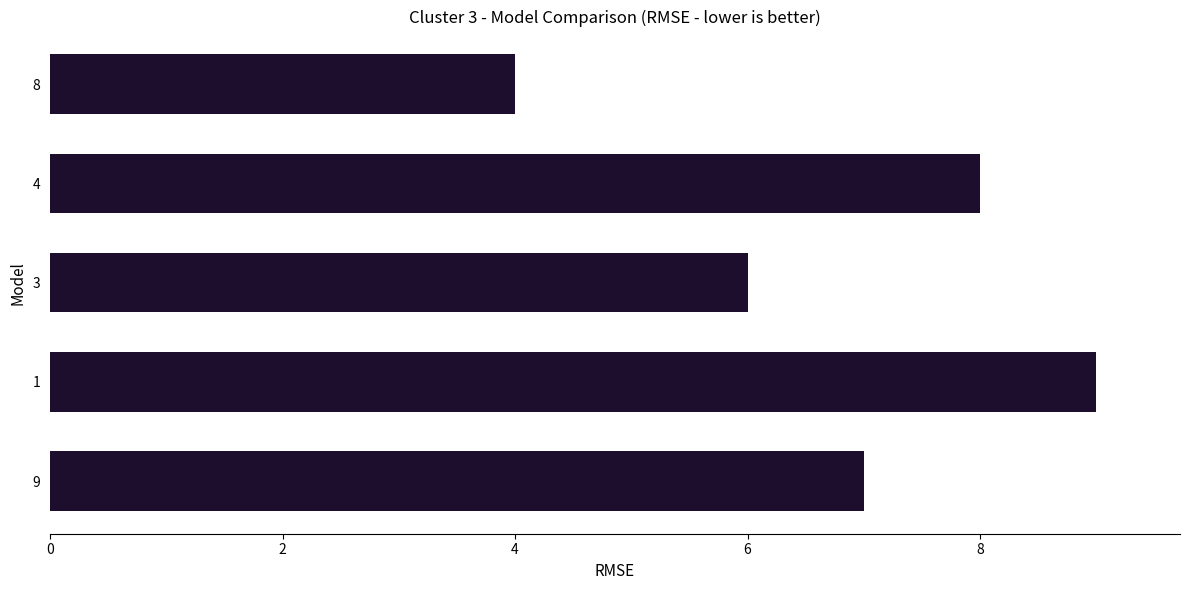

What value does the data have at 3?

6